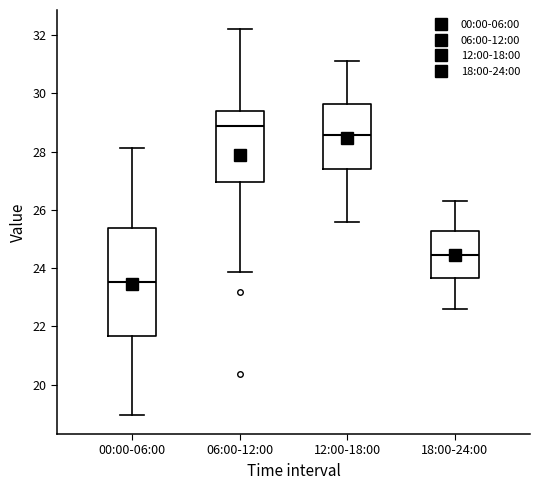

Which box is the tallest, from its lower edge to its upper edge?

00:00-06:00